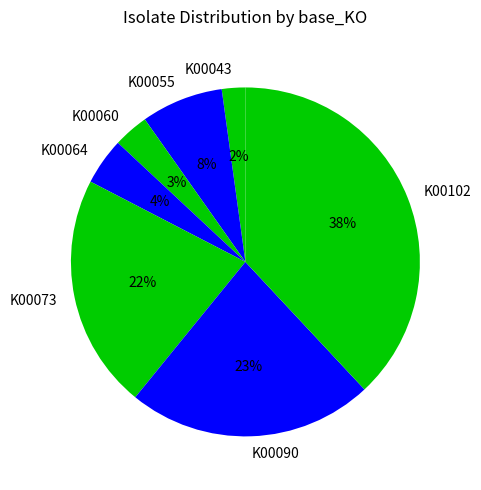

Rank the categories by value from highest to lowest.

K00102, K00090, K00073, K00055, K00064, K00060, K00043